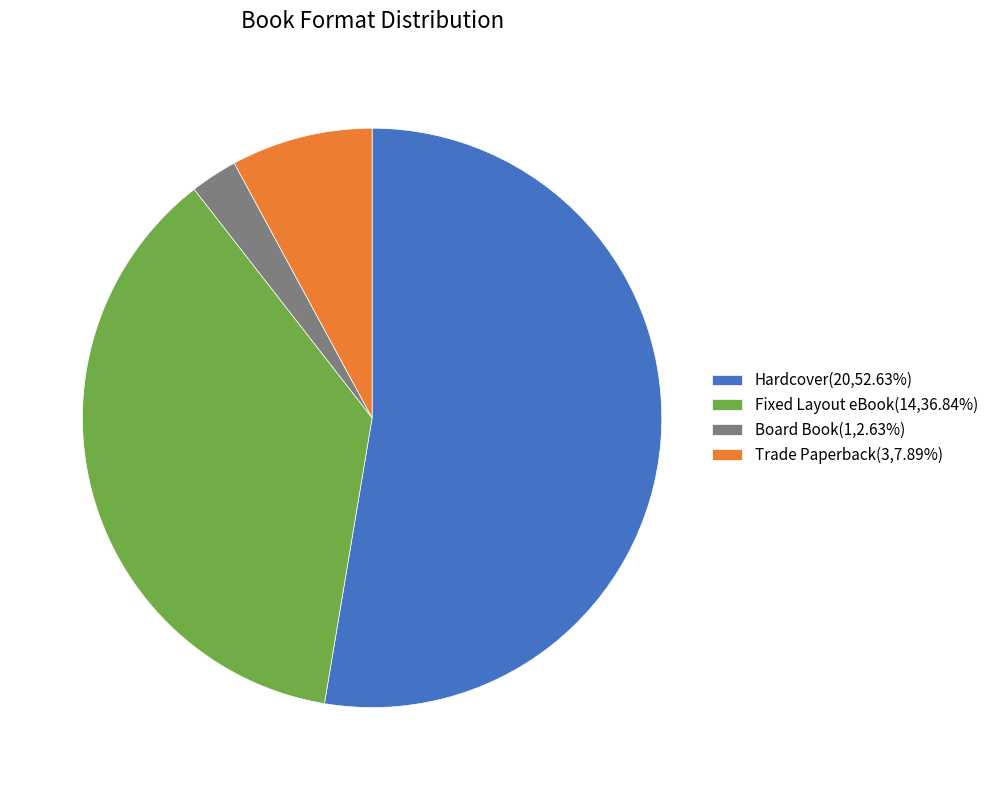

Does any single category account for the majority?

Yes